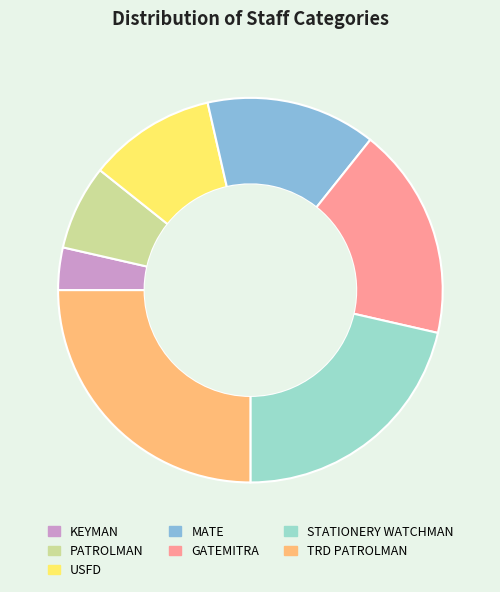

Which category has the smallest portion of the pie?

KEYMAN